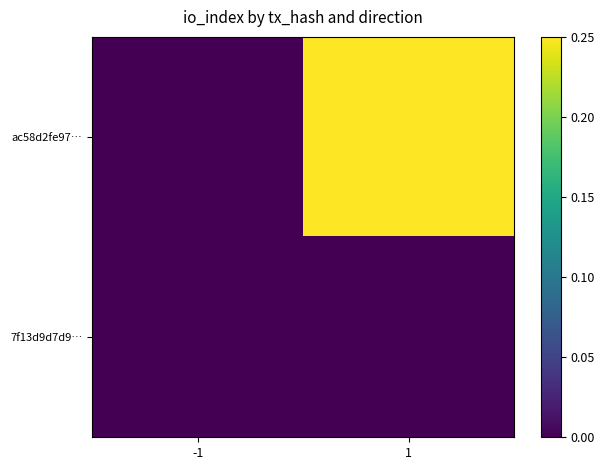

Rank the series at 1 from lowest to highest value.

7f13d9d7d9…, ac58d2fe97…